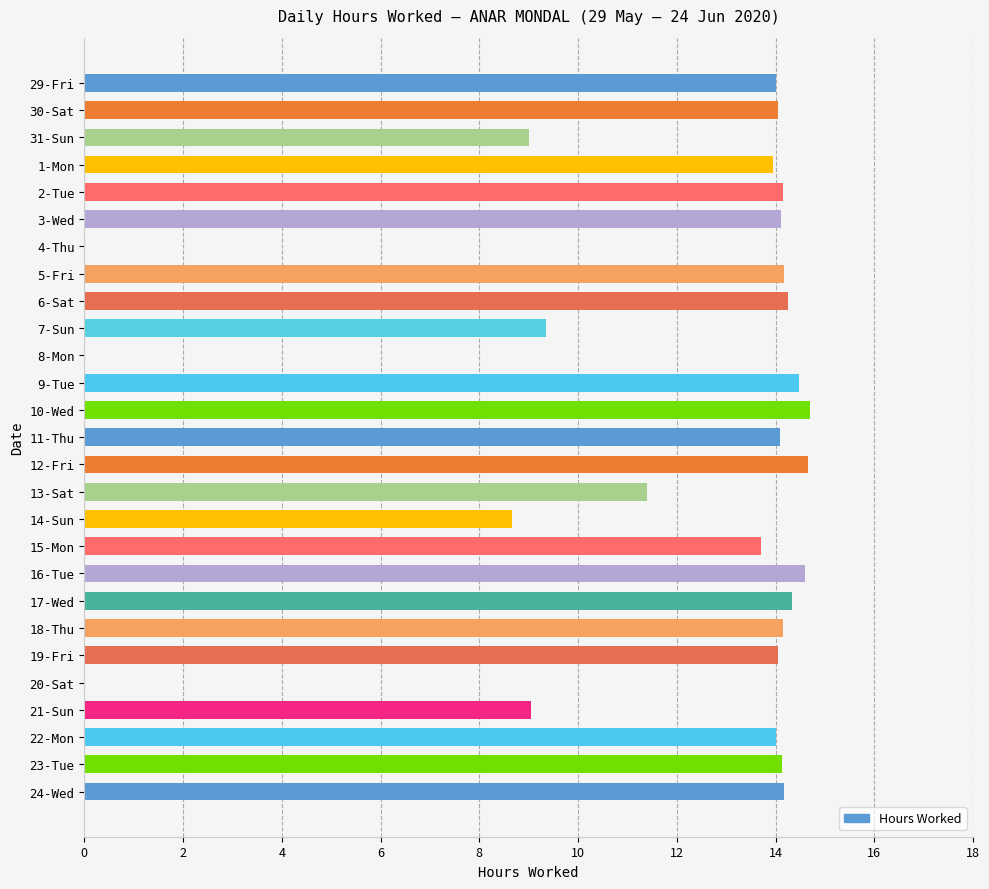

What is the greatest value displayed?

14.7